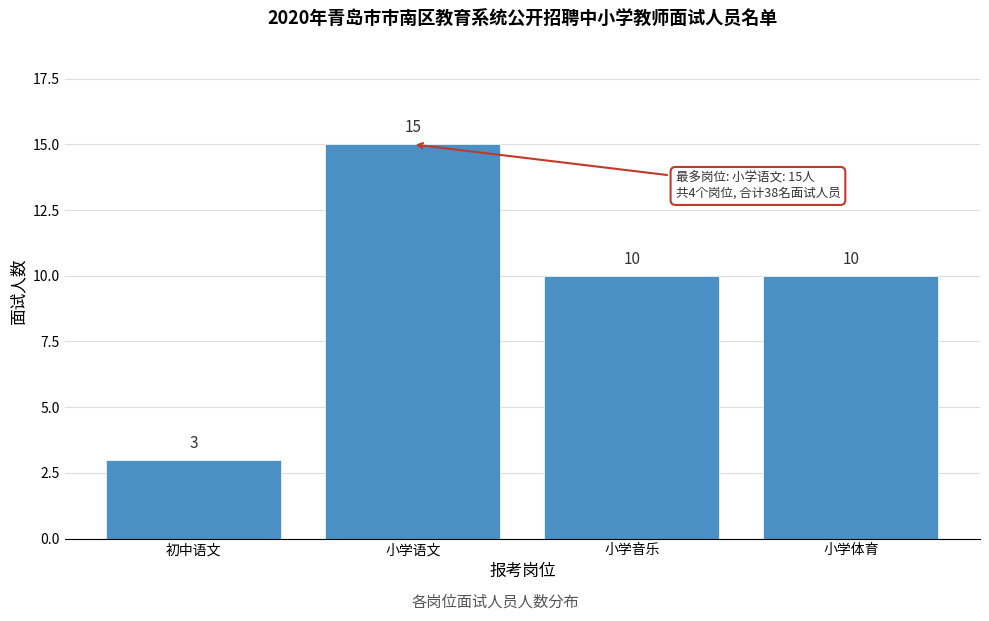

Reading right to left, extract all data points from this chart.

小学体育=10	小学音乐=10	小学语文=15	初中语文=3